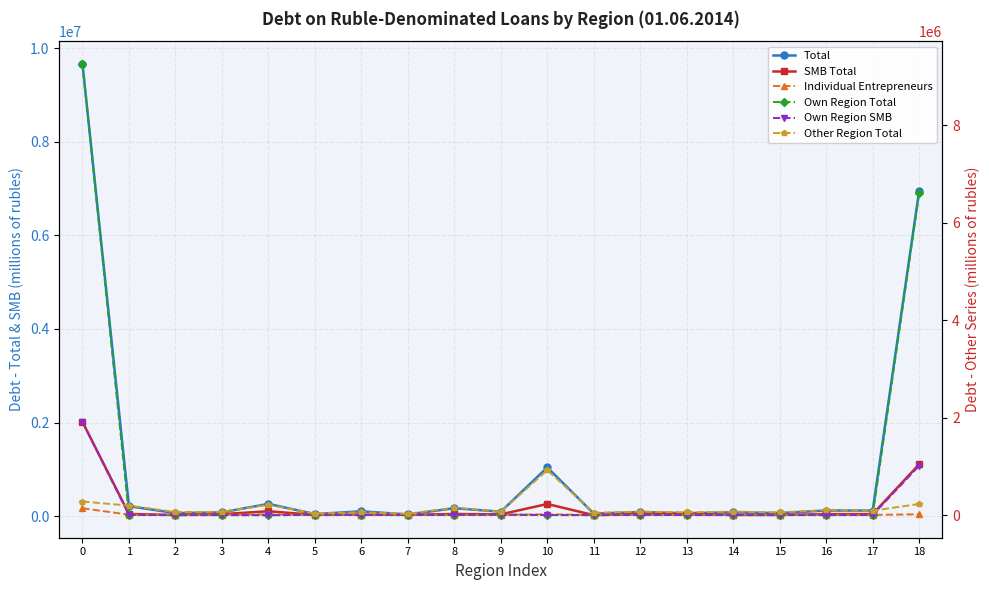

What value does the Total series have at 4, to the nearest 50?

262500